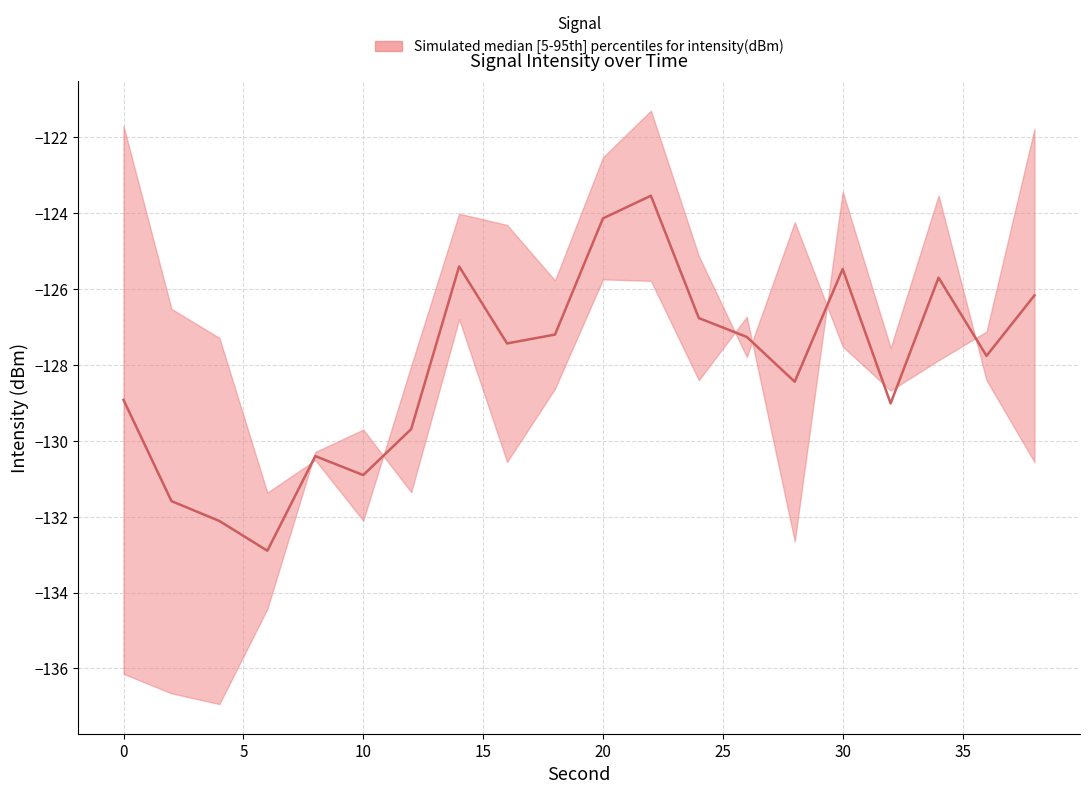

What is the difference between the highest and lowest values at 16?

6.2